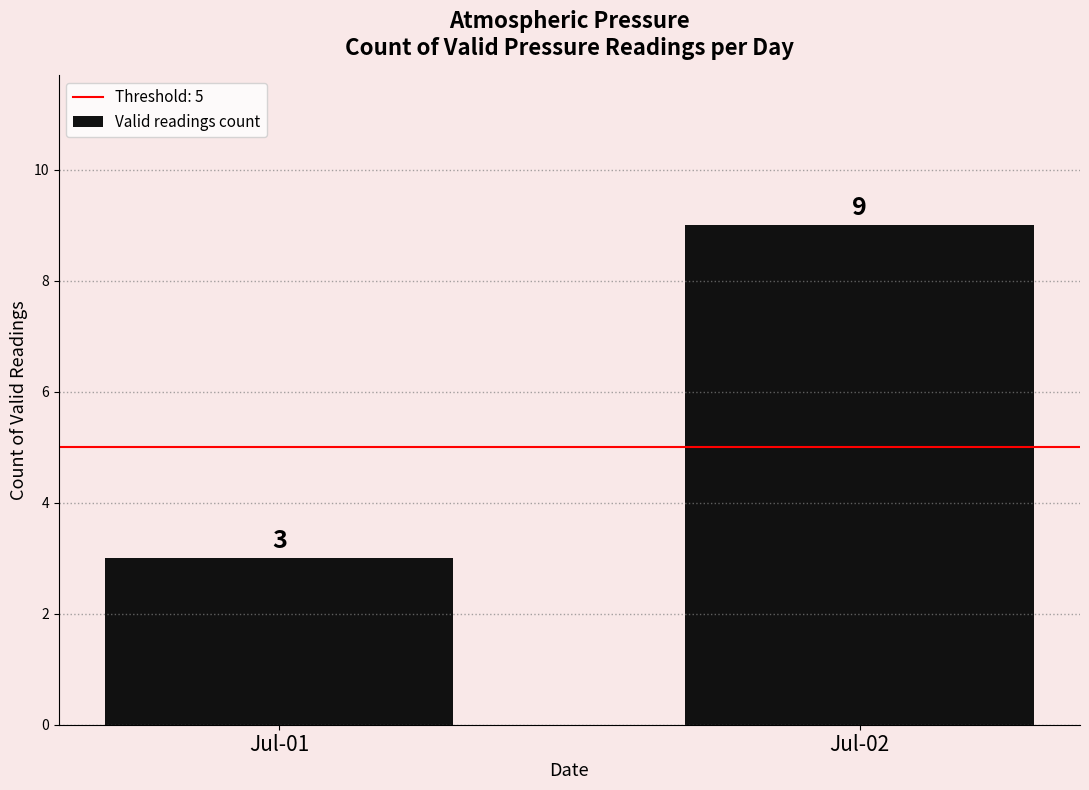

Count the number of data series in this chart.

1